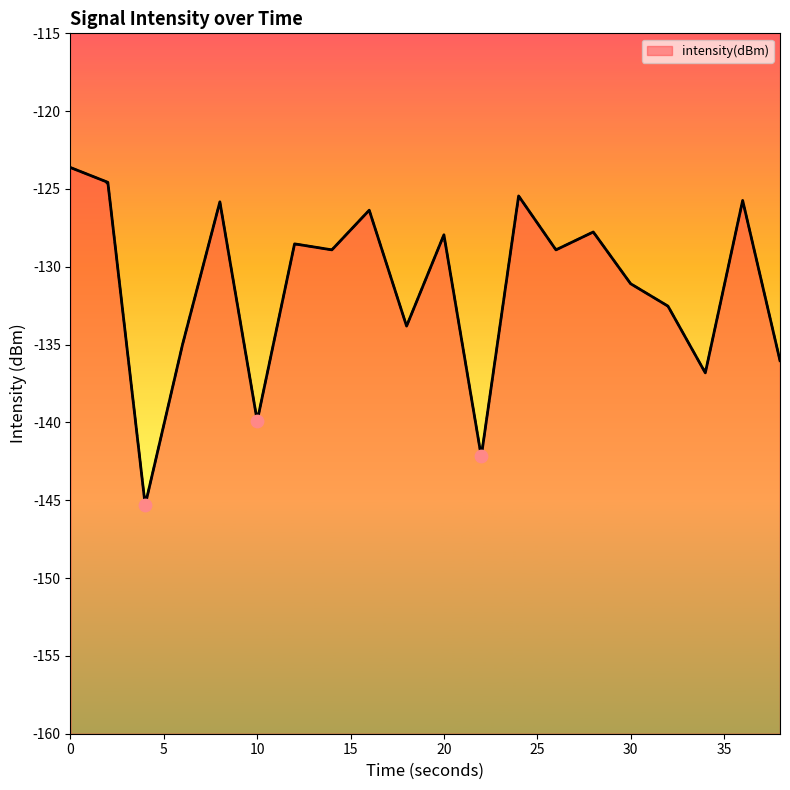

What is the change in value from 0 to 6?

-11.4